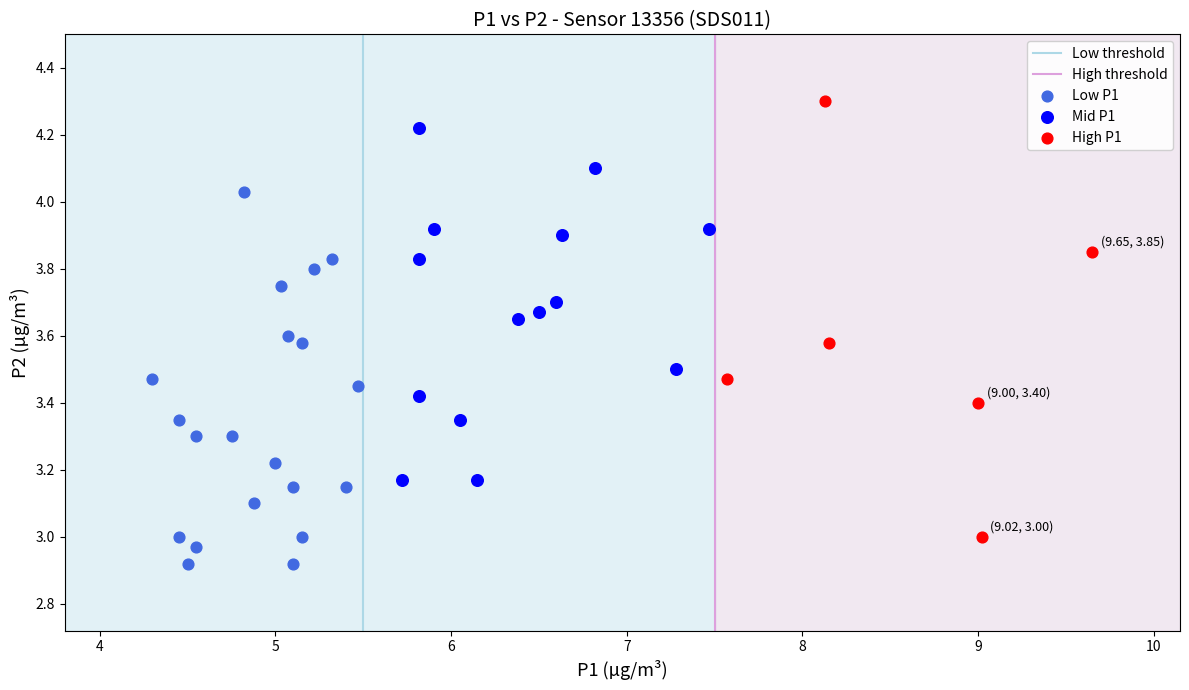

Which series contains the lowest Y value?

Low P1